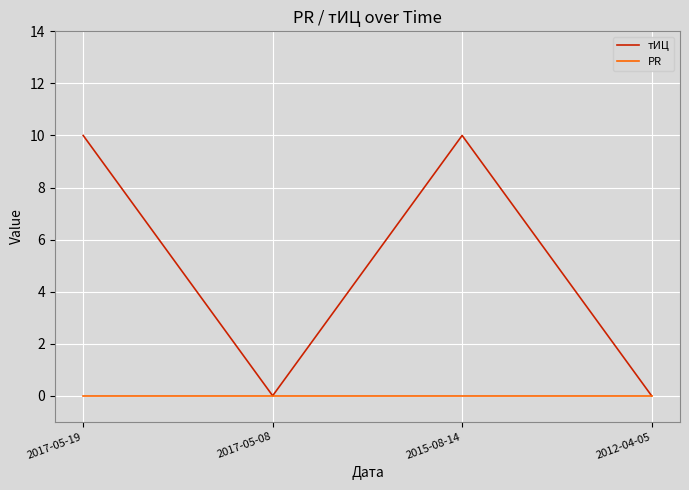

Count the тИЦ values in the range 0 to 10.

4